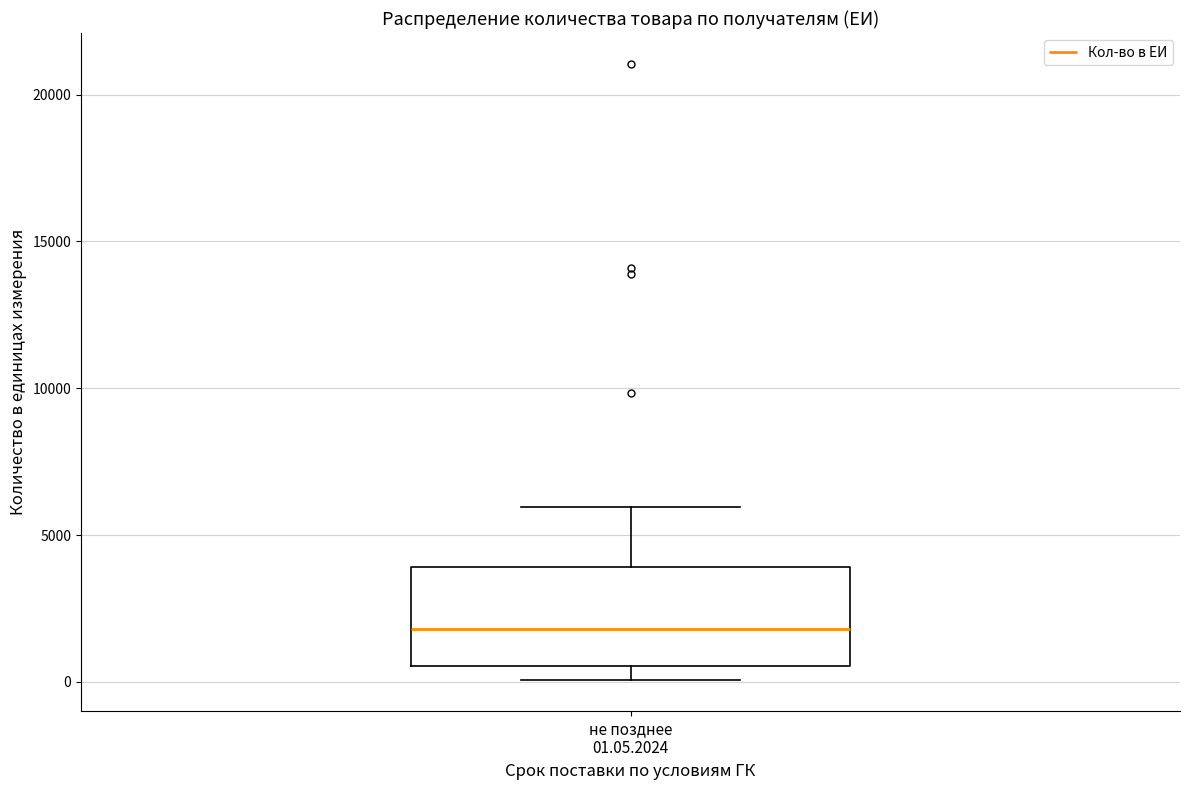

Read this box plot against the y-axis: the position of the median line, the range covered by the box, and the ends of both whiskers. The values are not printed on the chart, so give them approximately, as read against the axis.

median 2000, box 500 to 4000, whiskers 0 to 6000